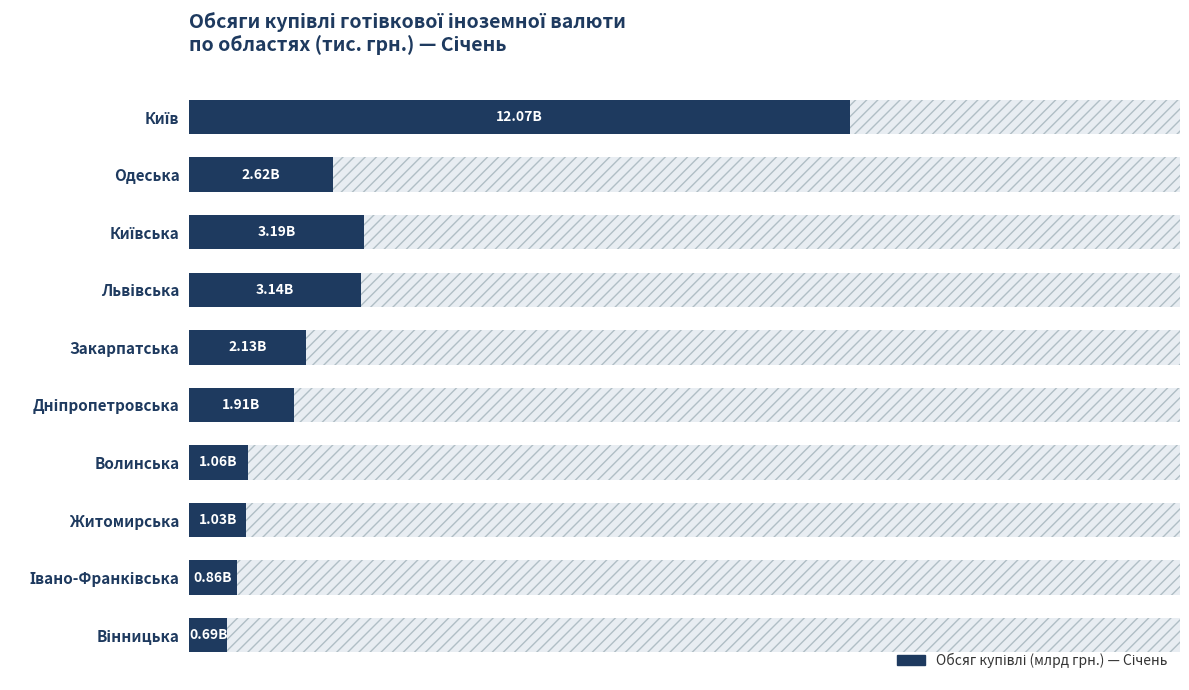

The chart shows a value of 4.5 at Київська. True or false?

False